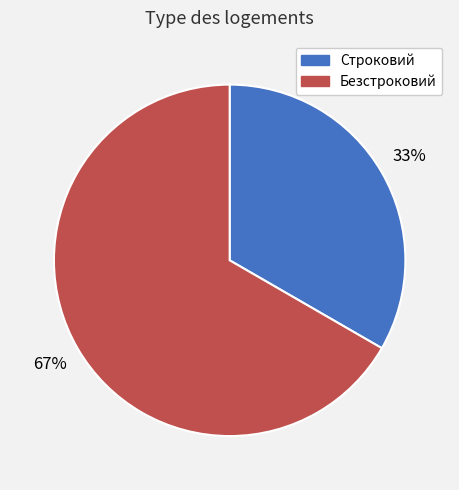

How many segments does this pie chart have?

2